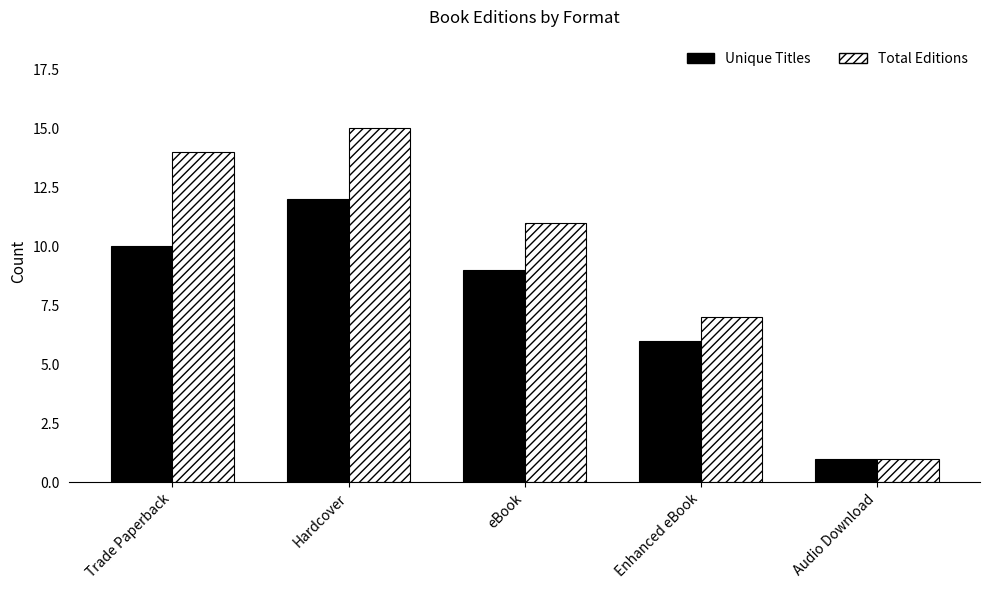

Which series has the largest total across all categories?

Total Editions